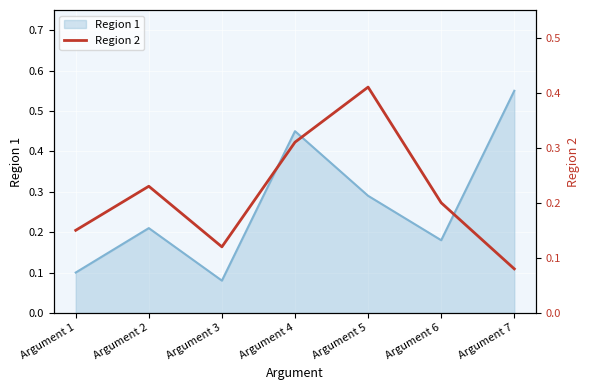

Is it true that Region 1 equals 0.7 at Argument 7?

False